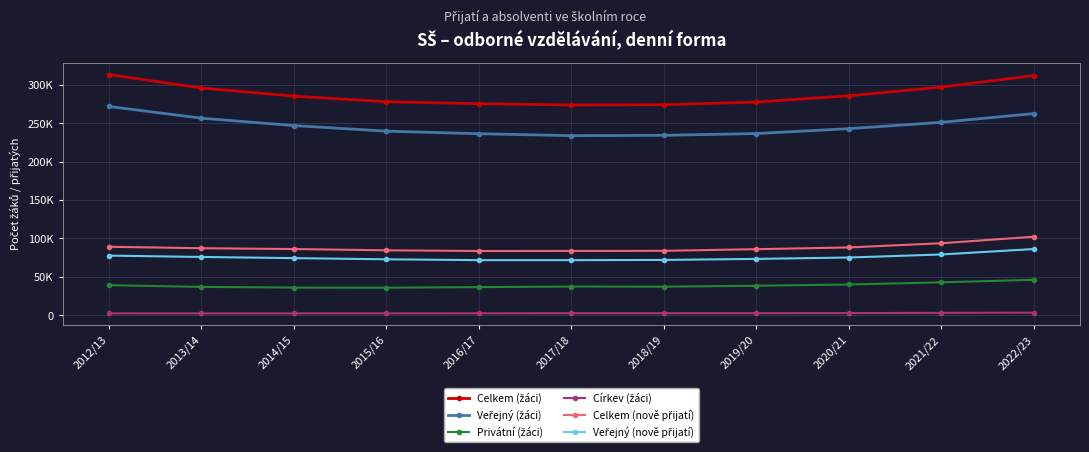

What is the sum of the Privátní (žáci) values at 2015/16 and 2022/23?

82004